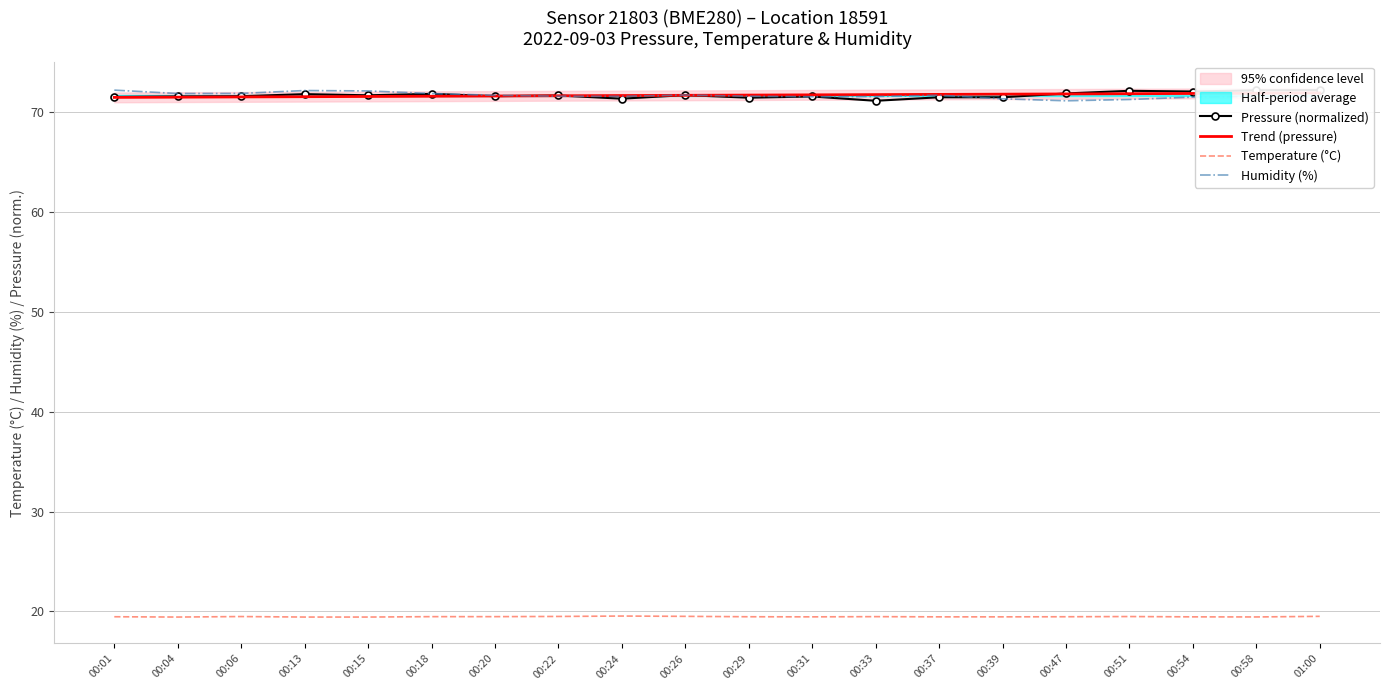

Which series has the largest total across all categories?

Pressure (normalized)